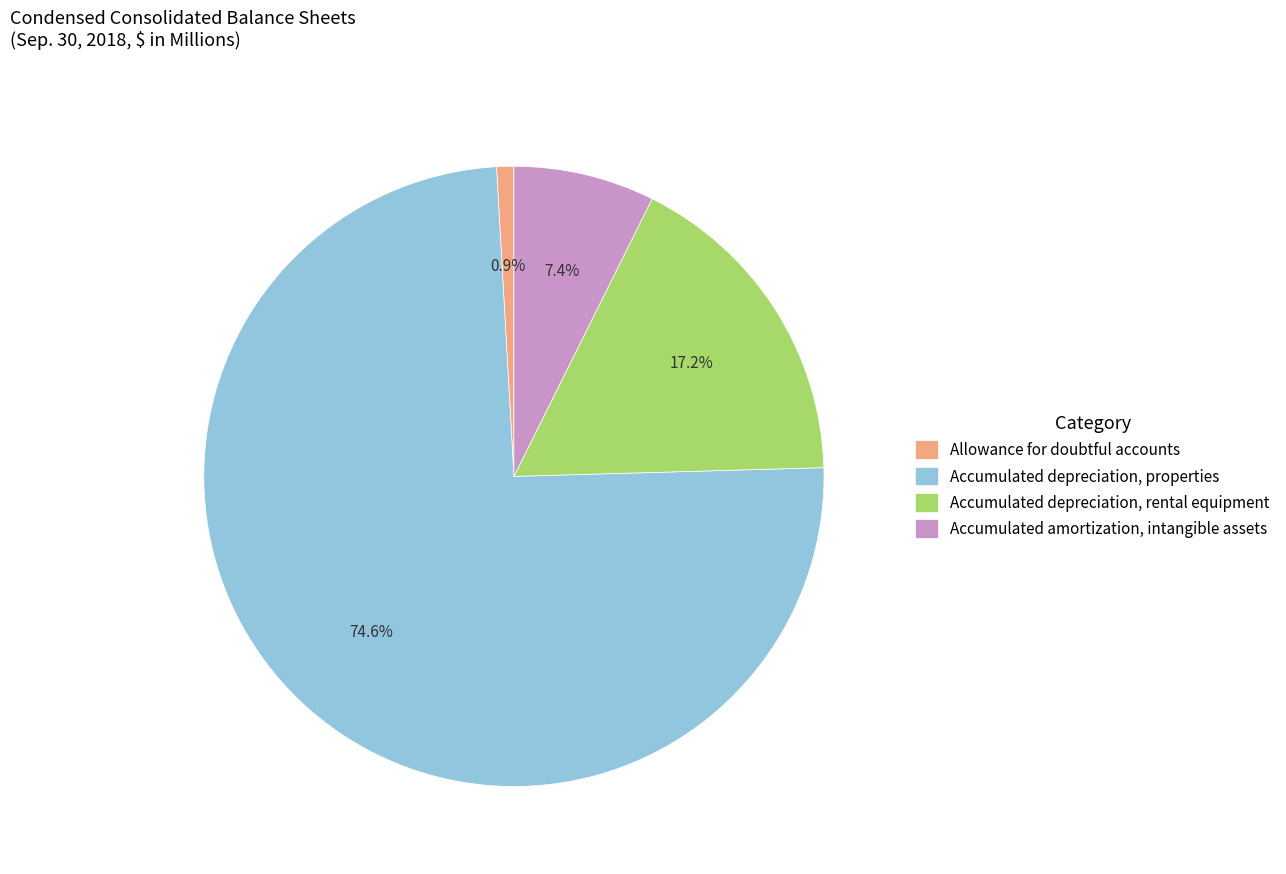

How many segments does this pie chart have?

4